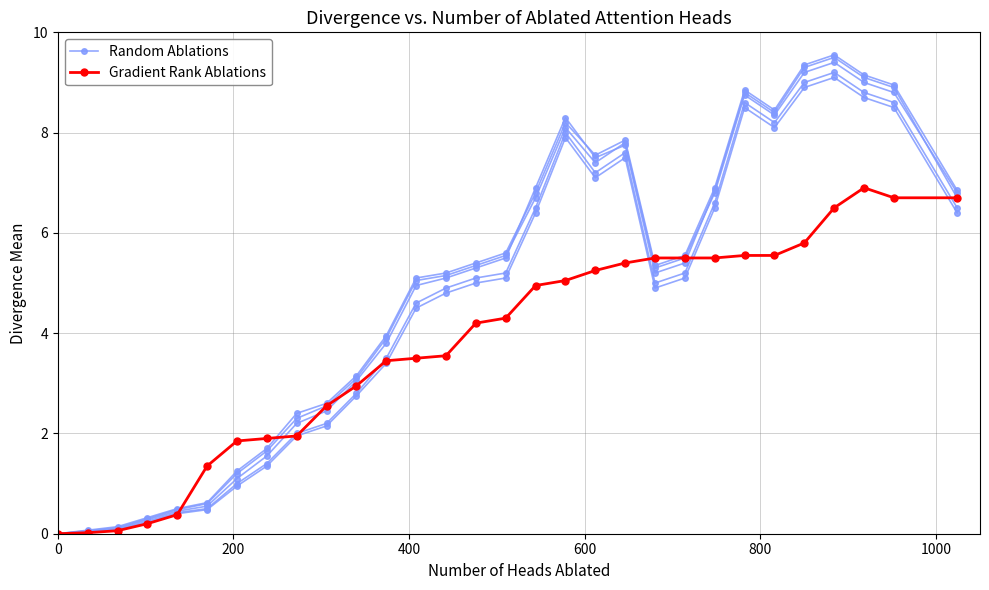

How many data points in Random Ablations are above 5?

17